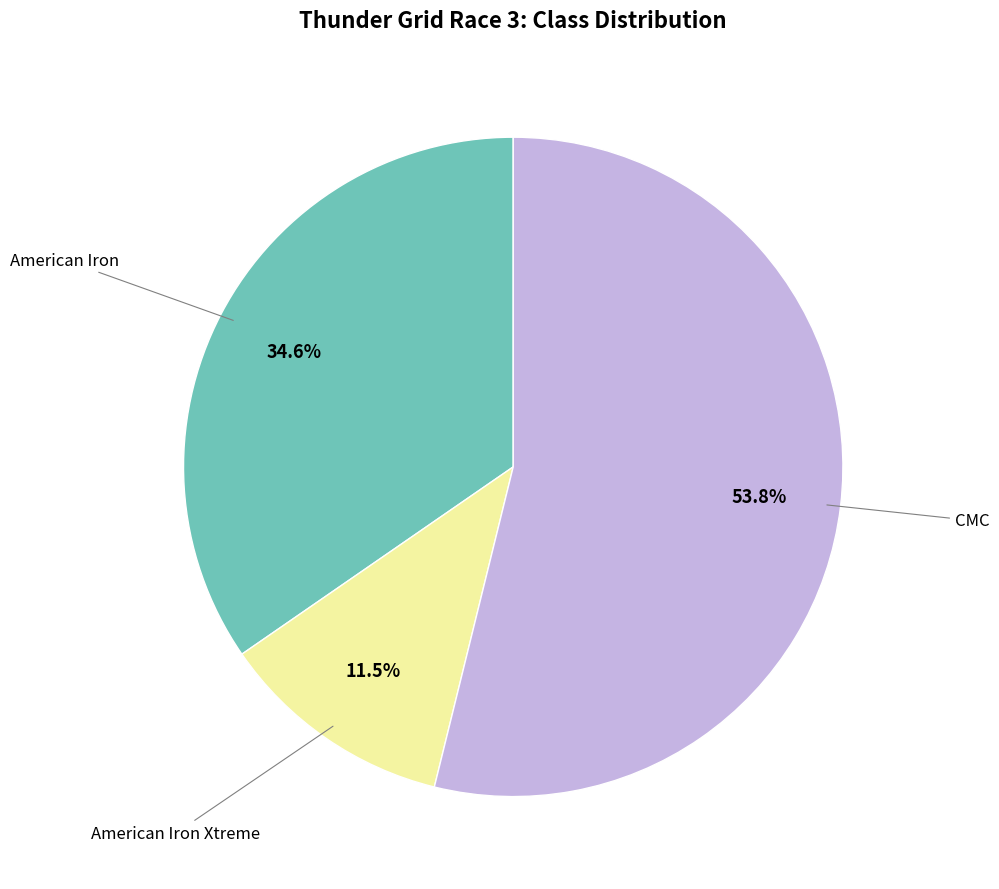

Is there any slice that represents more than half of the pie?

Yes